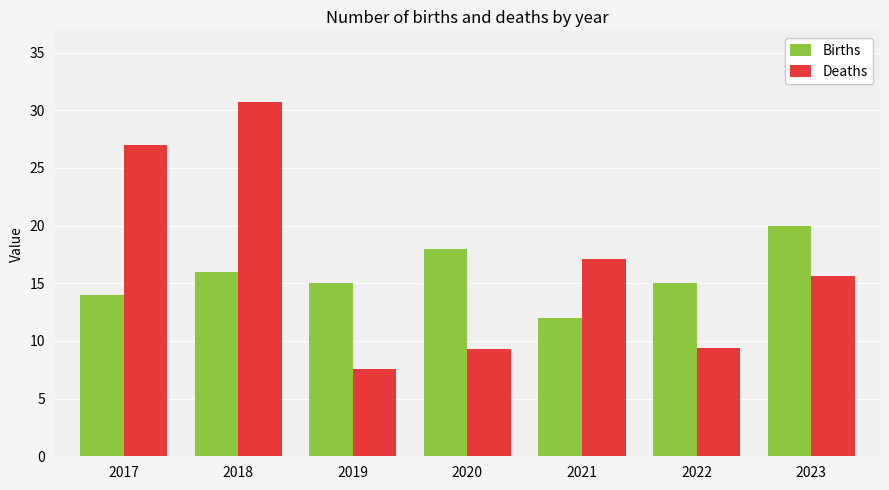

True or false: Deaths has a value of 43.8 at 2017.

False